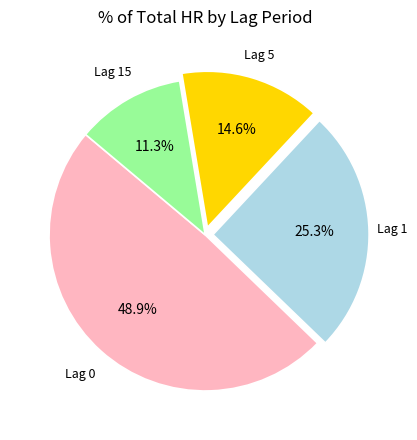

What is the largest slice in the pie chart?

Lag 0